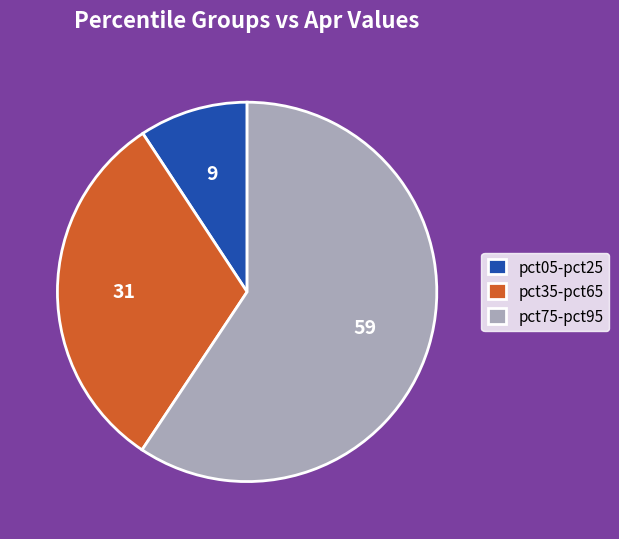

Rank the categories by value from highest to lowest.

pct75-pct95, pct35-pct65, pct05-pct25